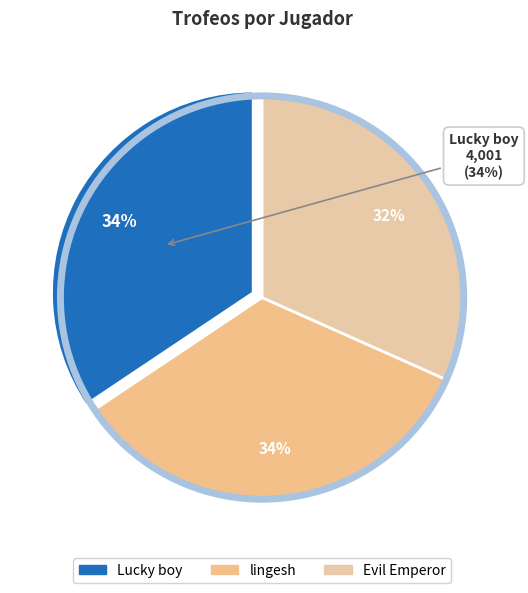

True or false: Evil Emperor accounts for 32% of the total.

True